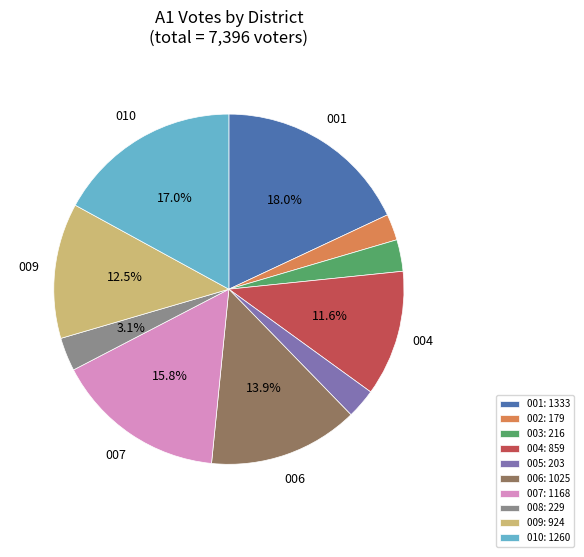

What percentage is NOT represented by 006: 1025?

86.1%